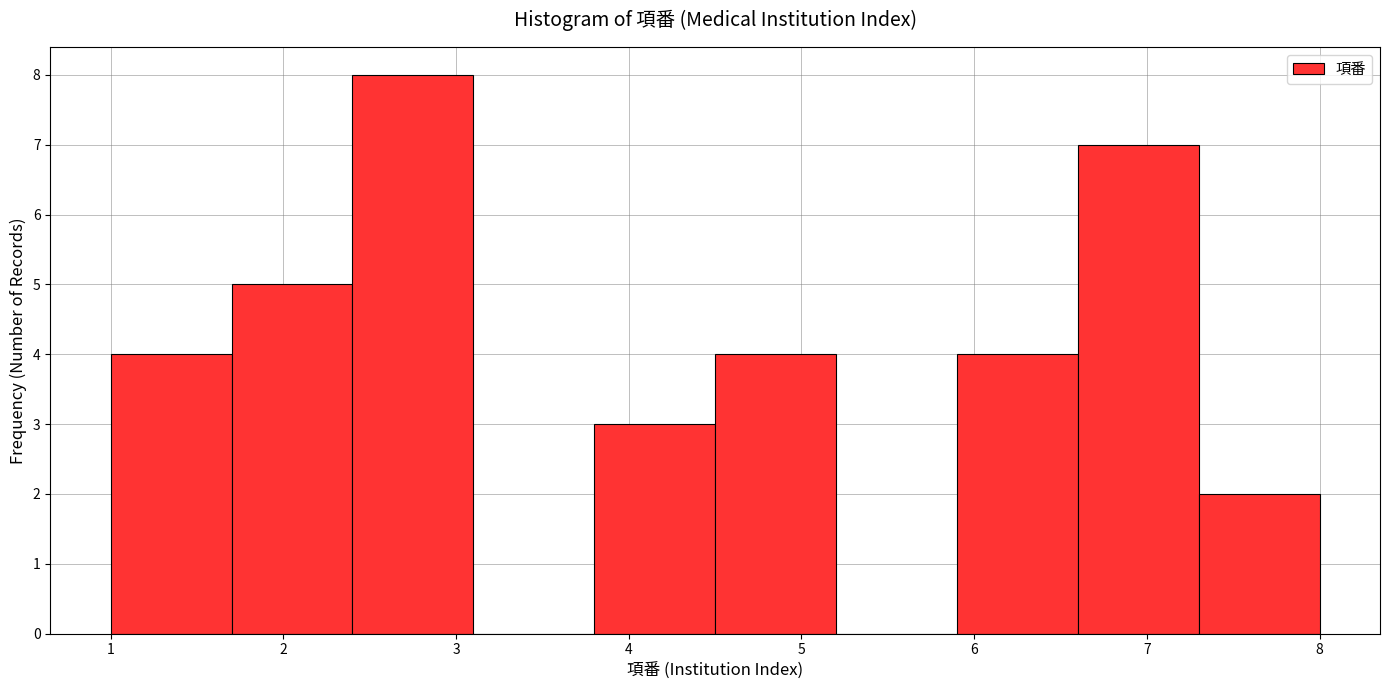

Reading left to right, list every bar in this chart as the range it spans on the x-axis followed by its height. The values are not printed on the chart, so give them approximately, as read against the axis.

1.0 to 1.7: 4
1.7 to 2.4: 5
2.4 to 3.1: 8
3.1 to 3.8: 0
3.8 to 4.5: 3
4.5 to 5.2: 4
5.2 to 5.9: 0
5.9 to 6.6: 4
6.6 to 7.3: 7
7.3 to 8.0: 2